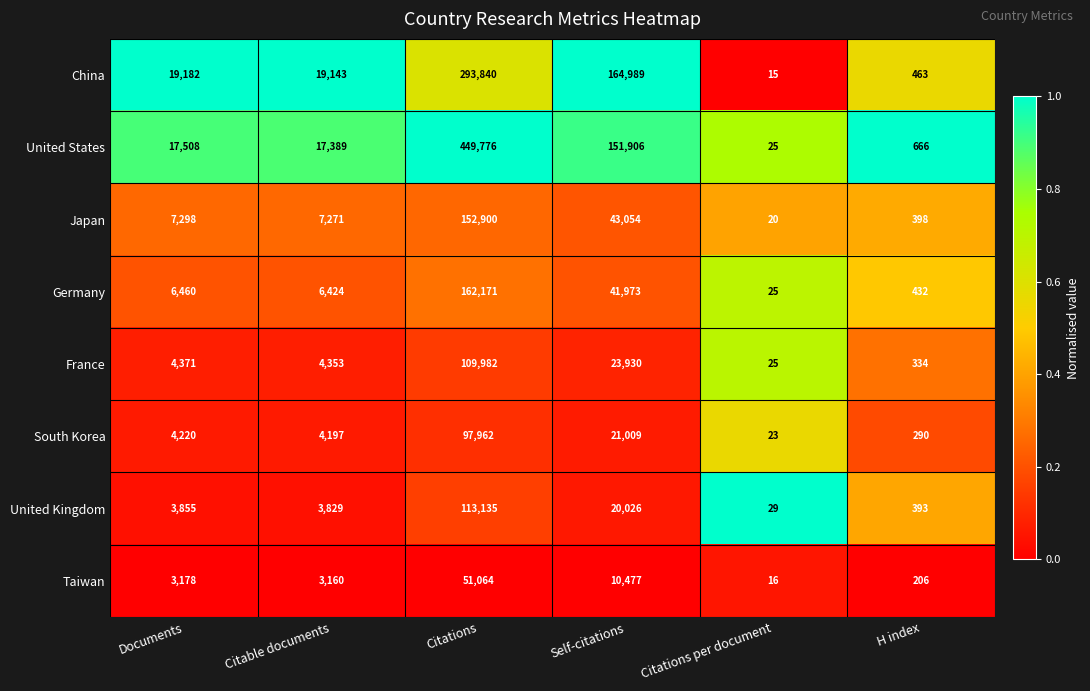

The value of United States at Documents is 24489. True or false?

False